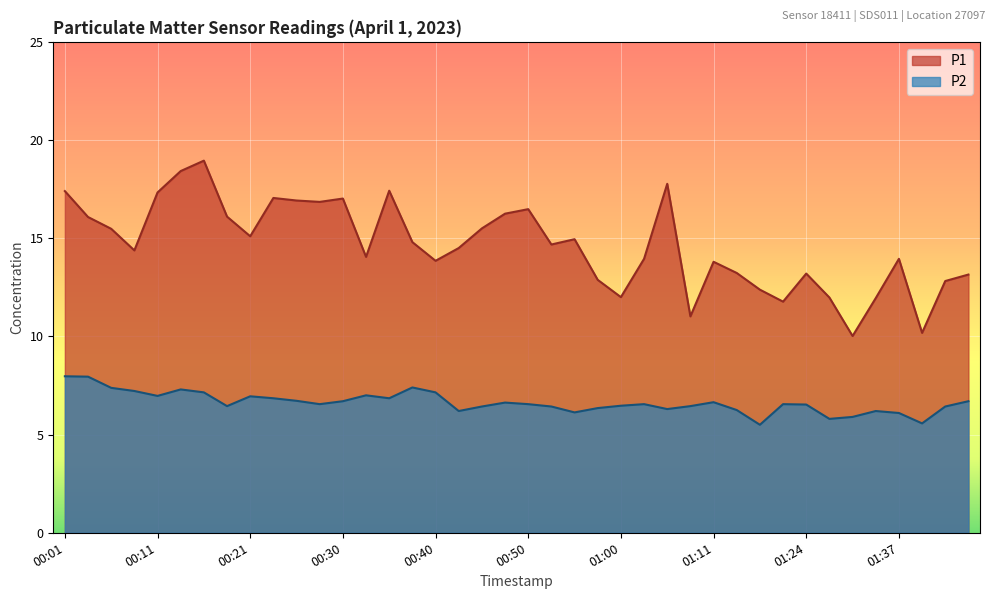

What is the label of the 18th point from the left?

00:43